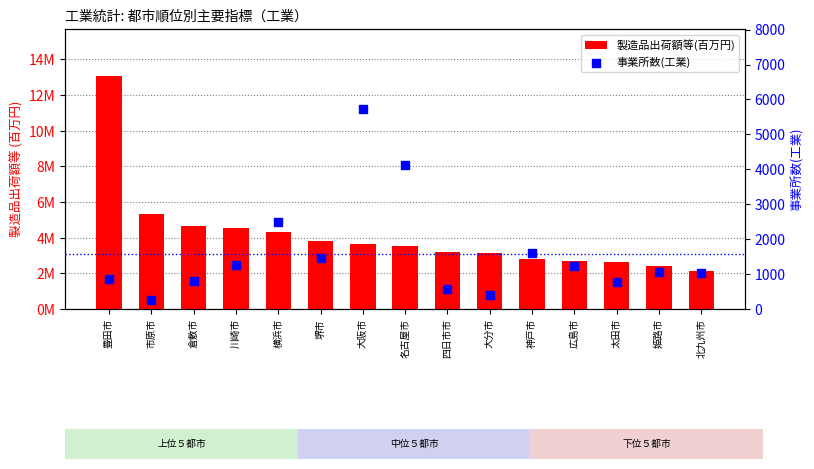

Which series reaches the maximum Y coordinate?

製造品出荷額等(百万円)